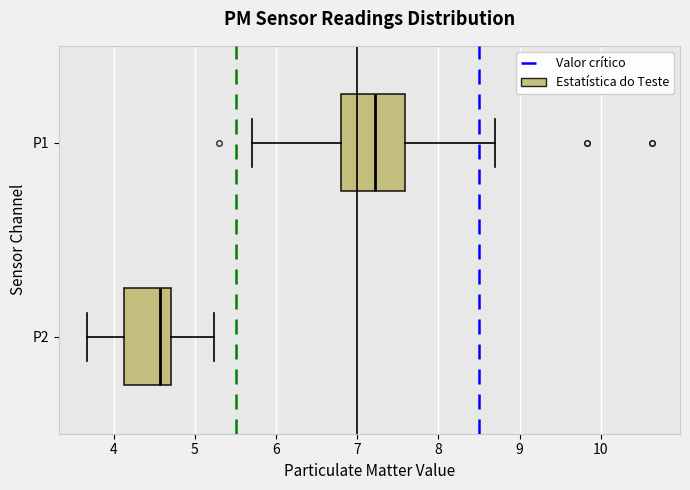

Where is the left edge of the box for P1 on the x-axis? The values are not printed on the chart, so give them approximately, as read against the axis.

6.8